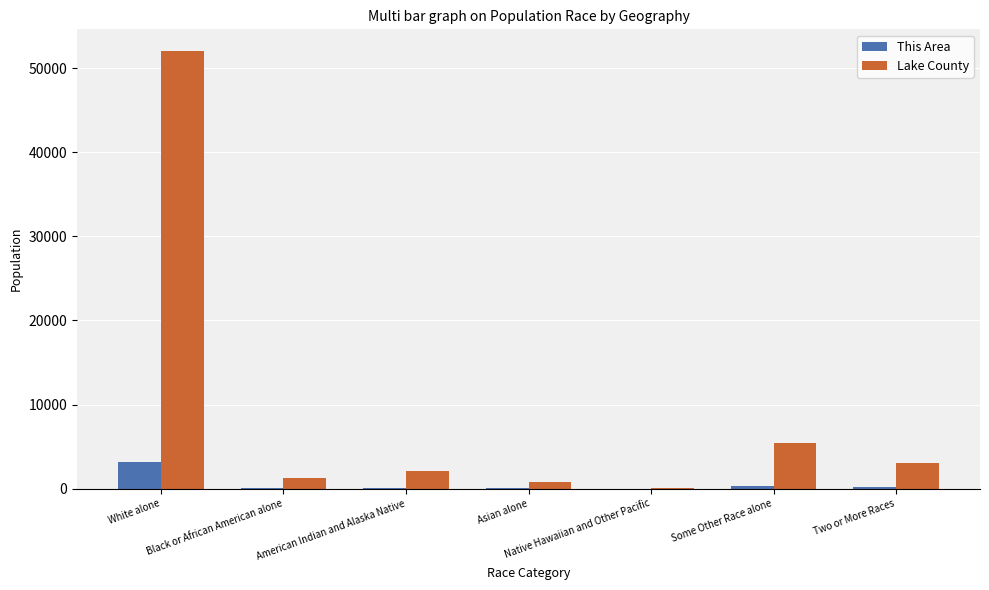

Which series changed the most between White alone and Black or African American alone?

Lake County